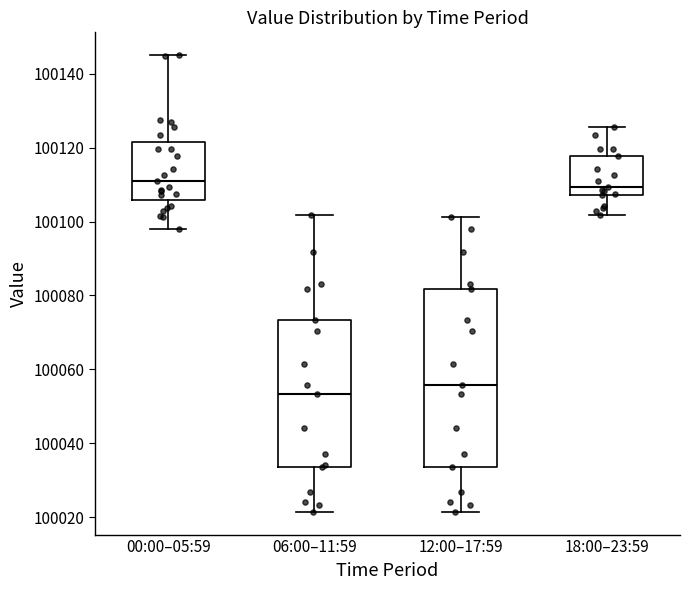

Reading left to right, read every box against the y-axis: the position of its median line, the range the box covers, and the ends of its whiskers. The values are not printed on the chart, so give them approximately, as read against the axis.

00:00–05:59: median 100110, box 100106 to 100122, whiskers 100098 to 100146
06:00–11:59: median 100054, box 100034 to 100074, whiskers 100022 to 100102
12:00–17:59: median 100056, box 100034 to 100082, whiskers 100022 to 100102
18:00–23:59: median 100110, box 100108 to 100118, whiskers 100102 to 100126